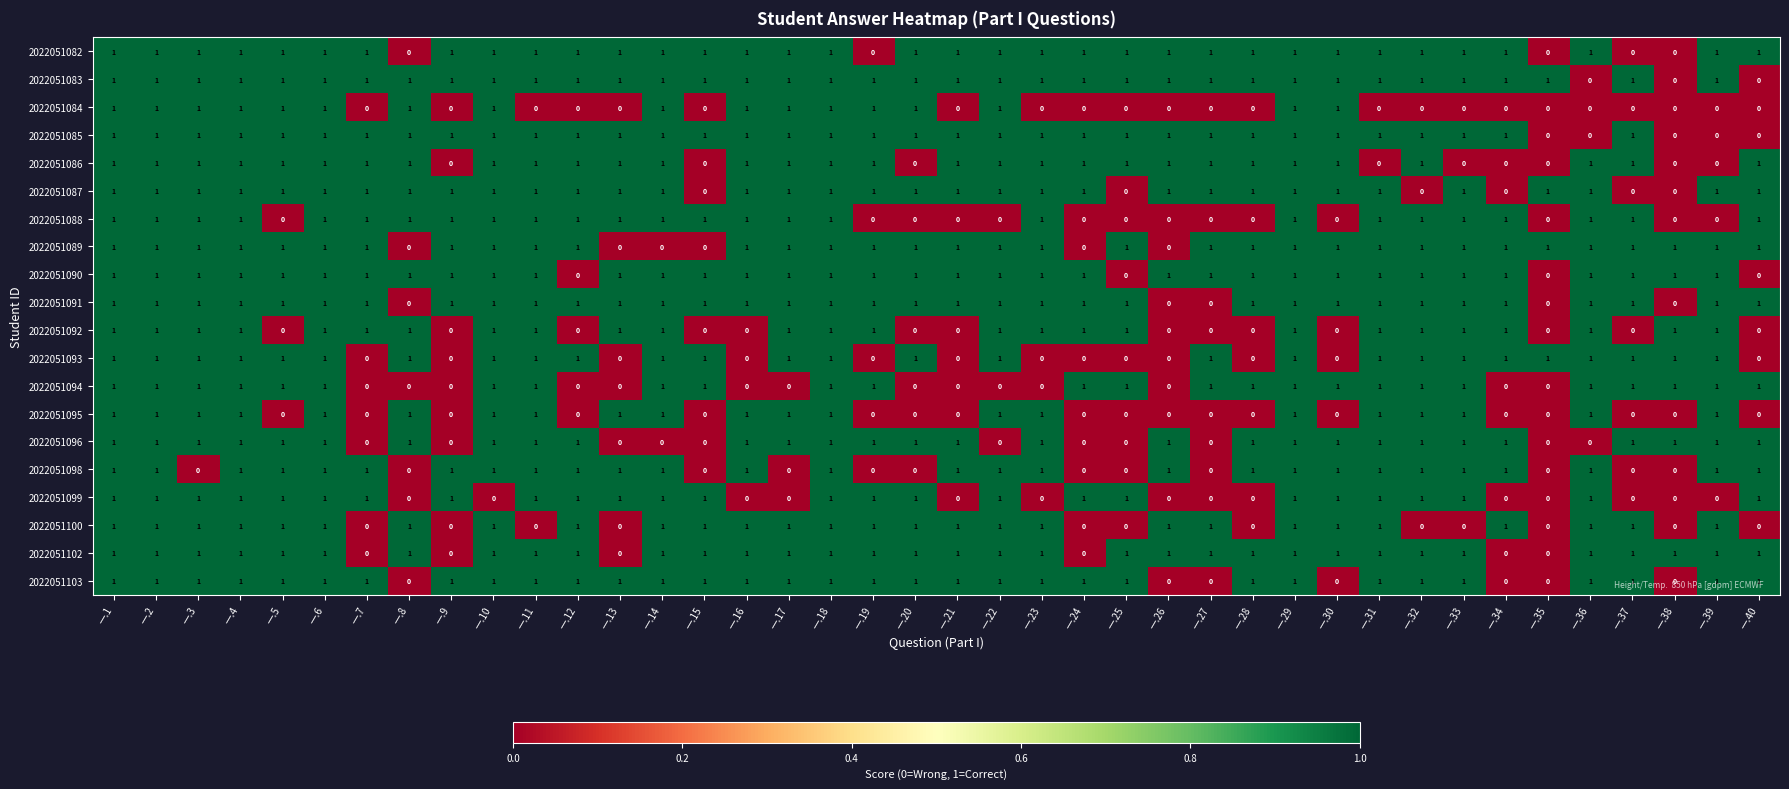

What is the total value across all series at 一.4?

20